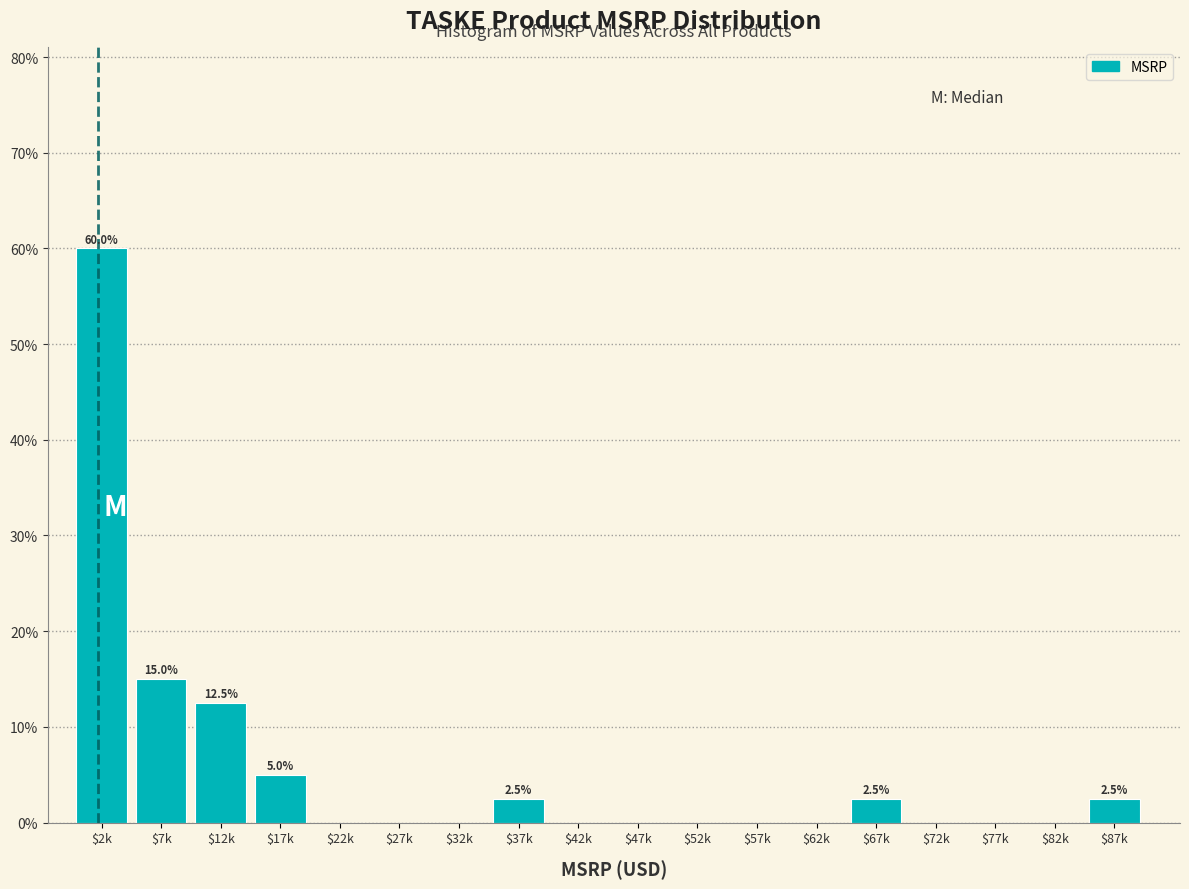

Where is the data nearest to the value 30?

$7k